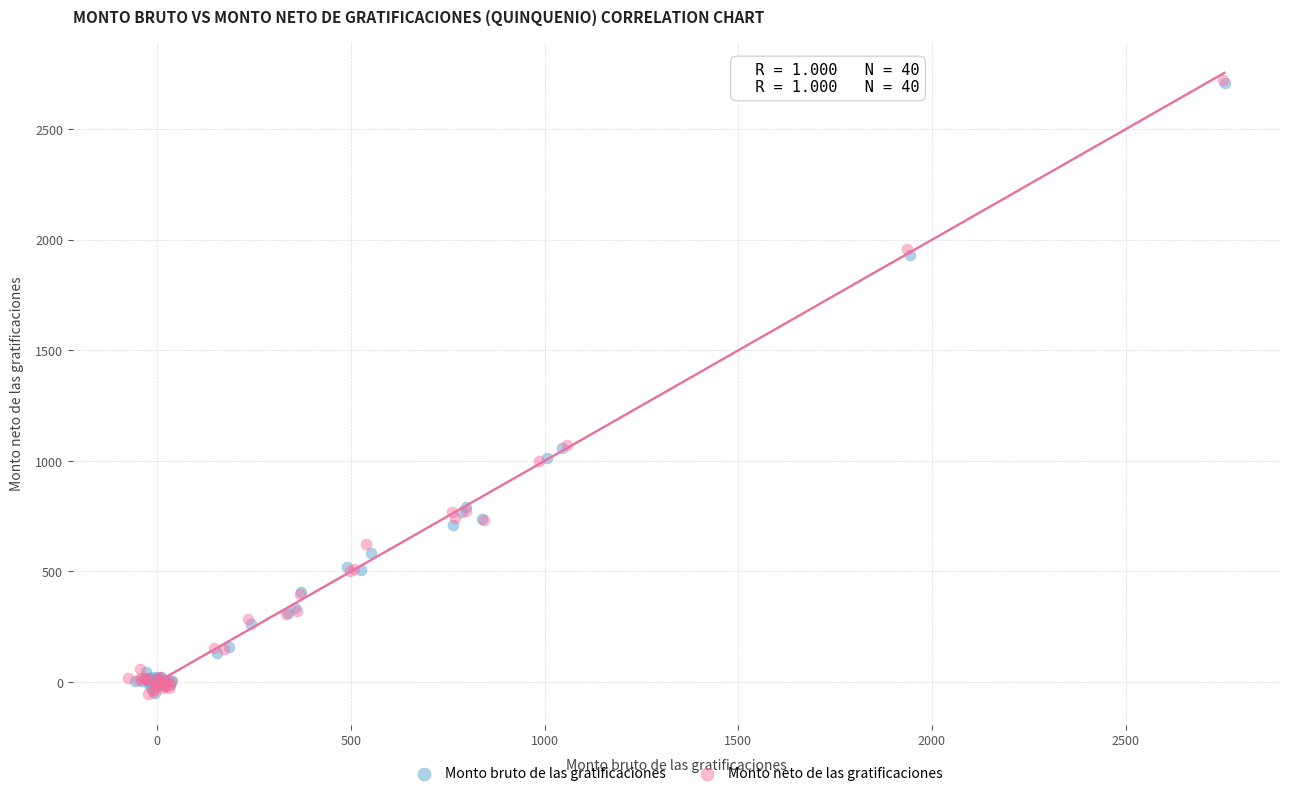

Which series has the widest spread of Y values?

Monto neto de las gratificaciones